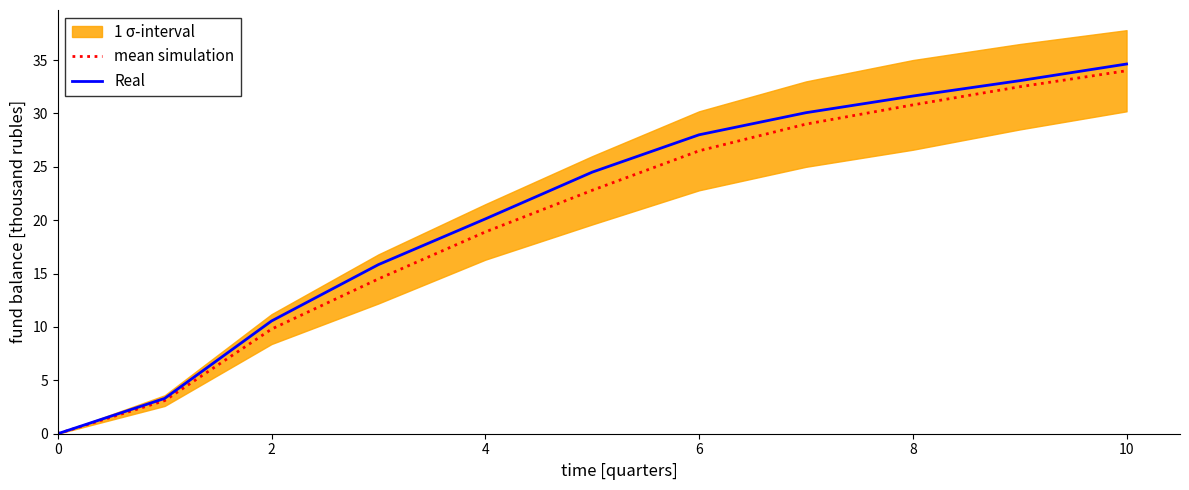

Does the chart display data point markers on the line(s)?

No